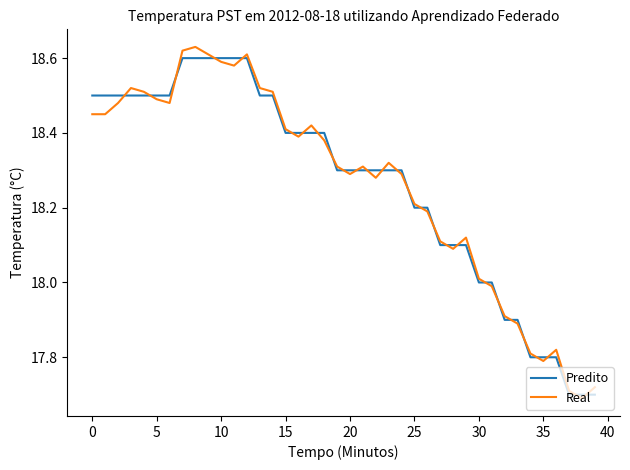

What are all the series names shown in the legend?

Predito, Real